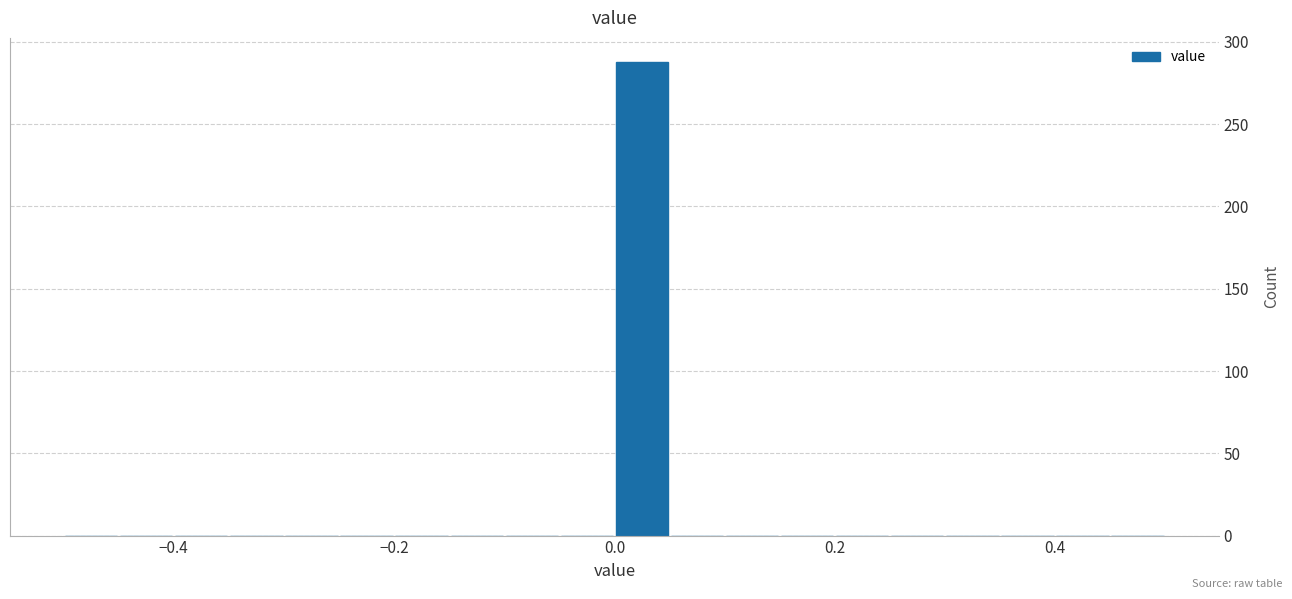

Read against the x-axis, roughly where is the centre of the tallest bar?

0.02